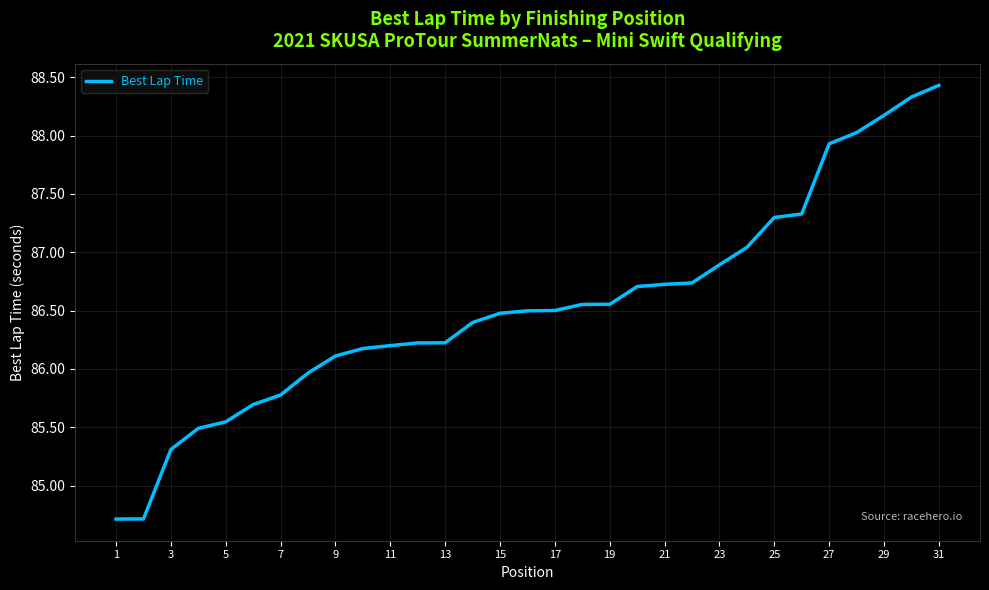

What is the greatest value displayed?

88.4